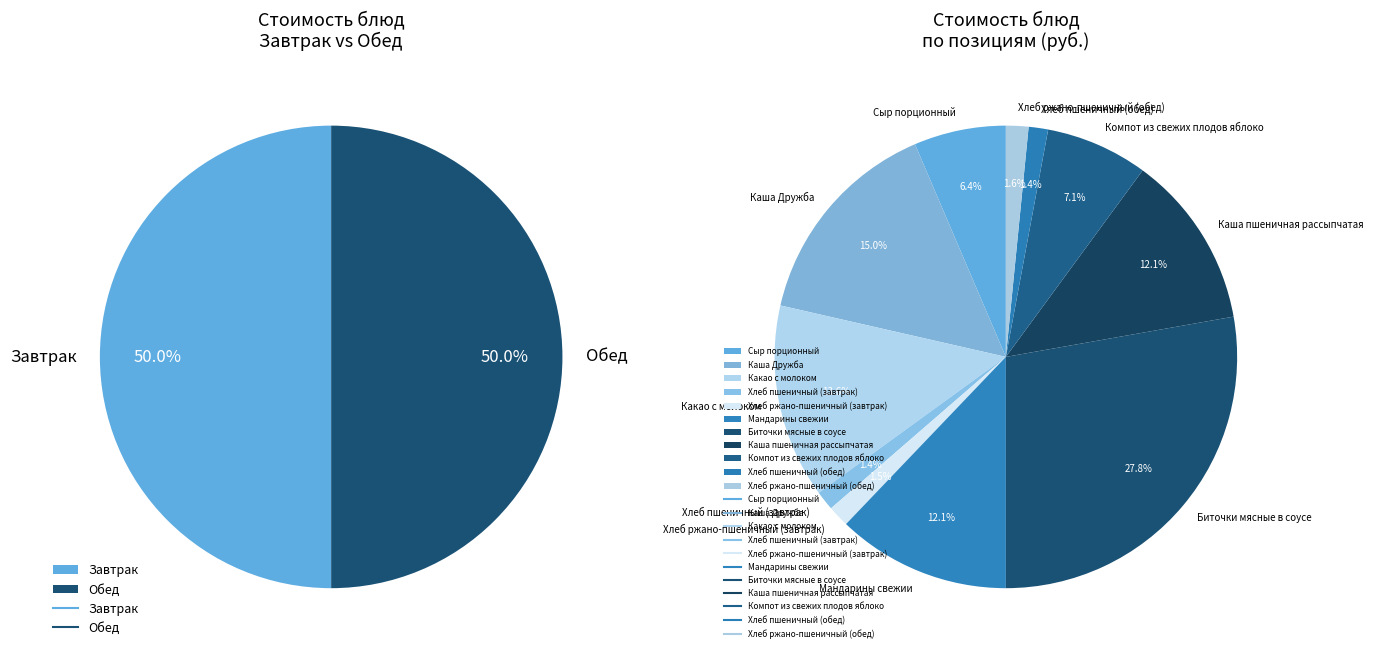

Does any single category account for the majority?

No